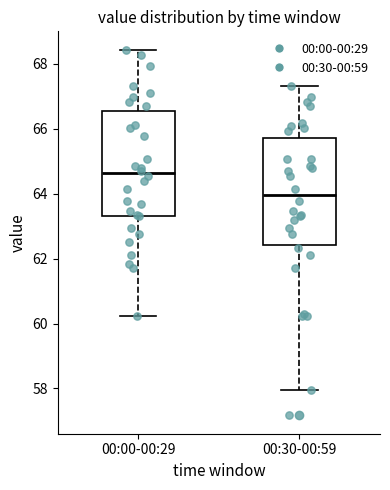

Where does the lower whisker of the box for 00:30-00:59 end on the y-axis? The values are not printed on the chart, so give them approximately, as read against the axis.

58.0